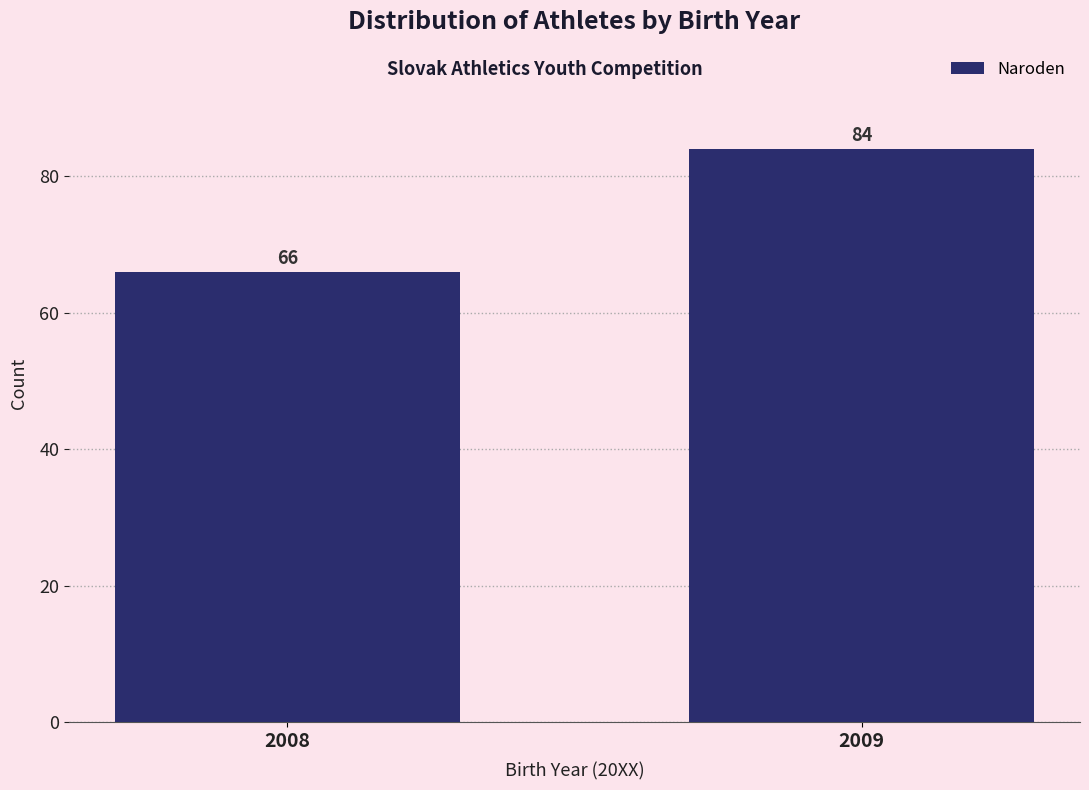

Reading left to right, transcribe all the data shown in this chart.

66	84